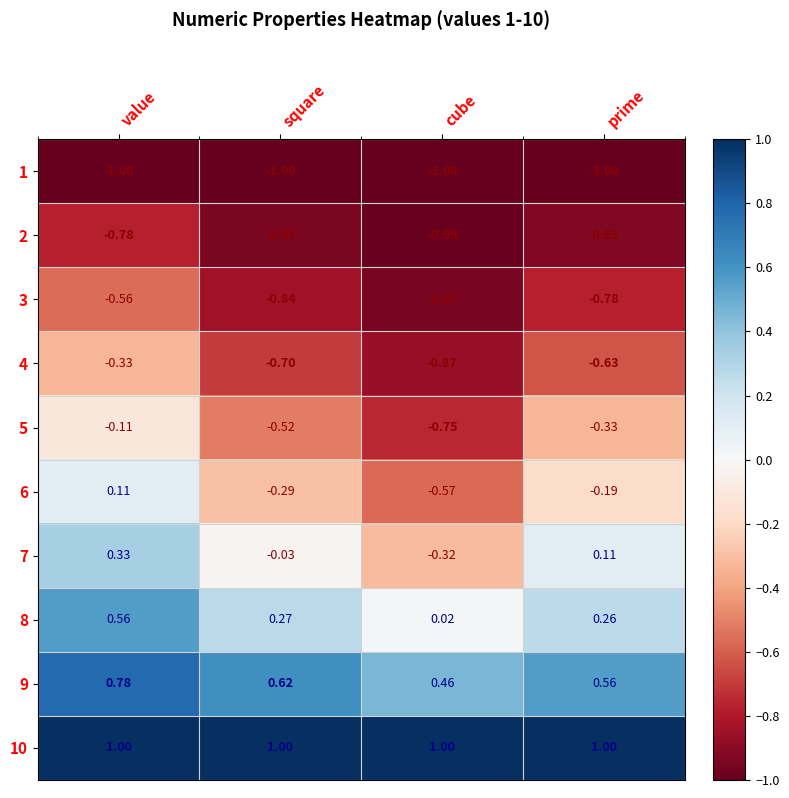

Where is 2 nearest to the value 0?

value